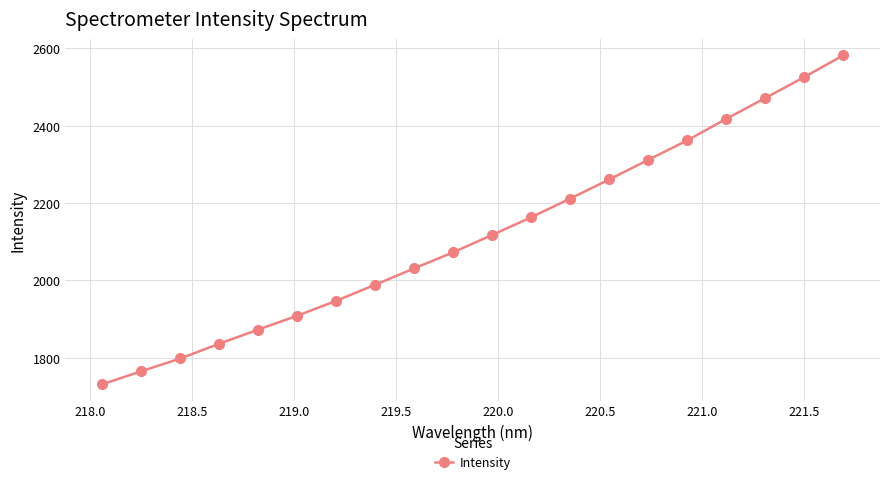

What is the value of the 10th point from the left?

2073.0